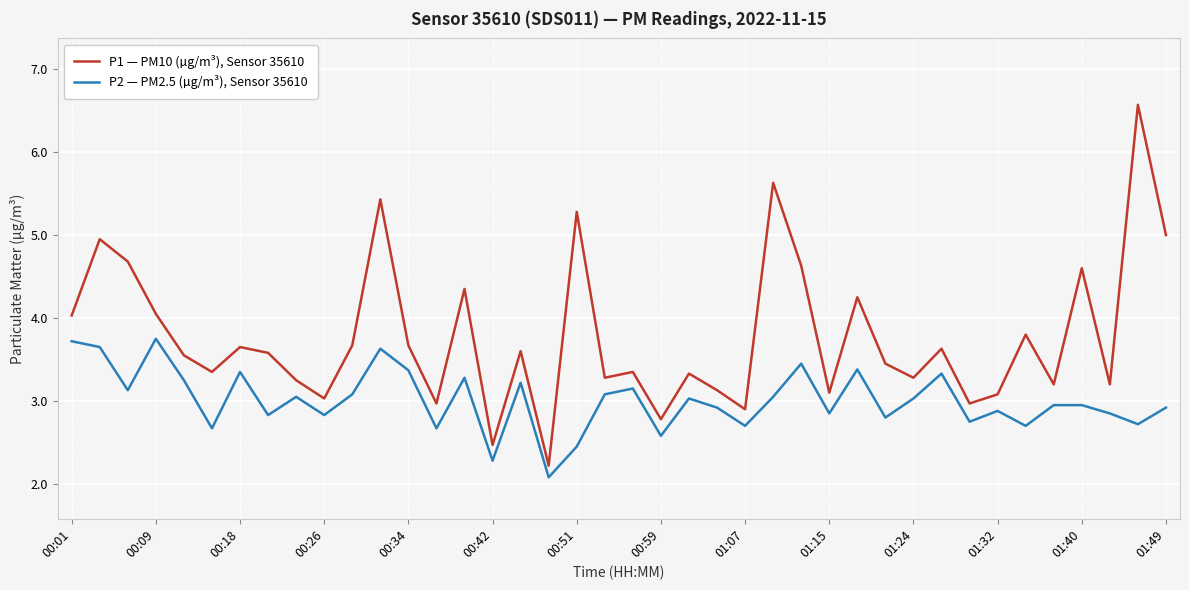

Rank the series by their average value, from lowest to highest.

P2 — PM2.5 (µg/m³), Sensor 35610, P1 — PM10 (µg/m³), Sensor 35610